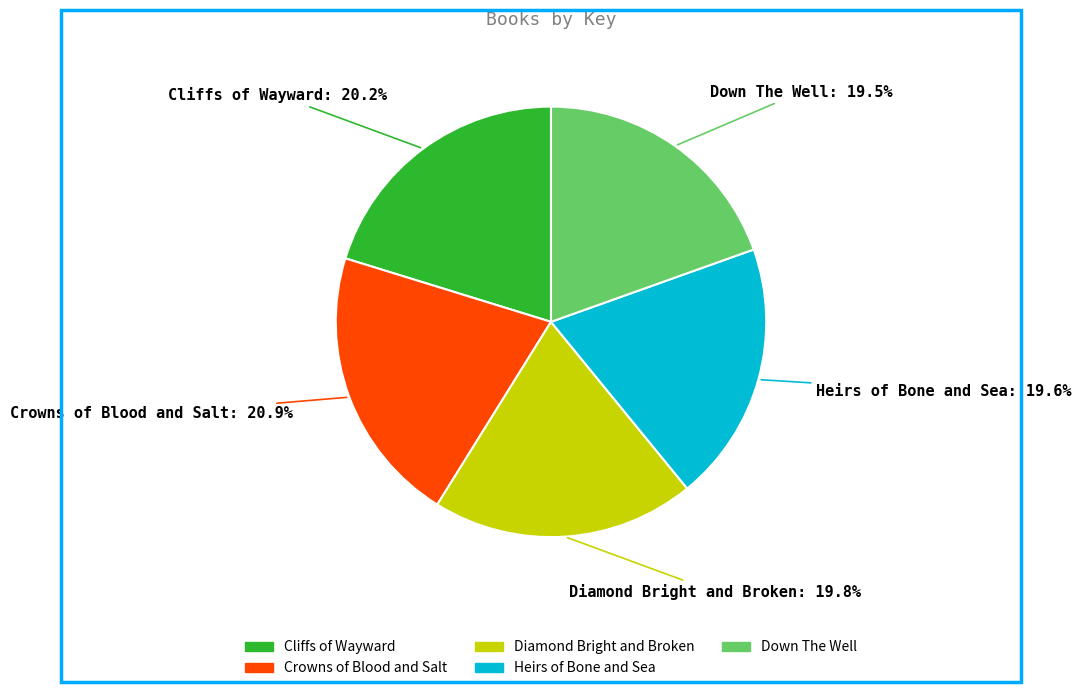

What is the total percentage of Heirs of Bone and Sea and Down The Well?

39.1%